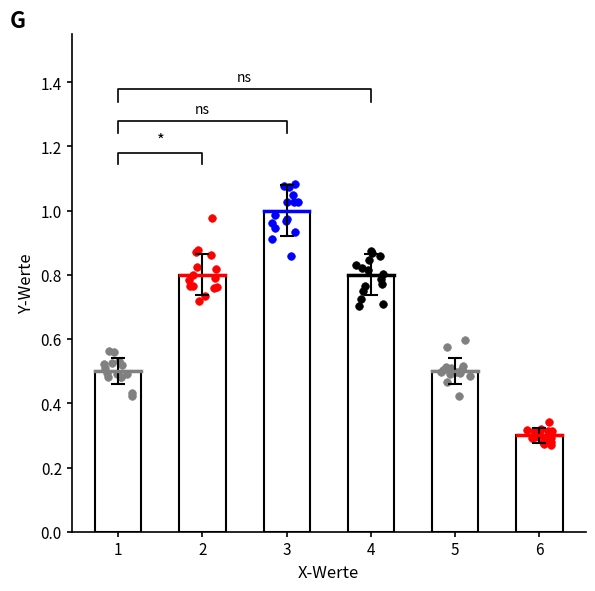

What is the change in value from 2 to 5?

-0.3